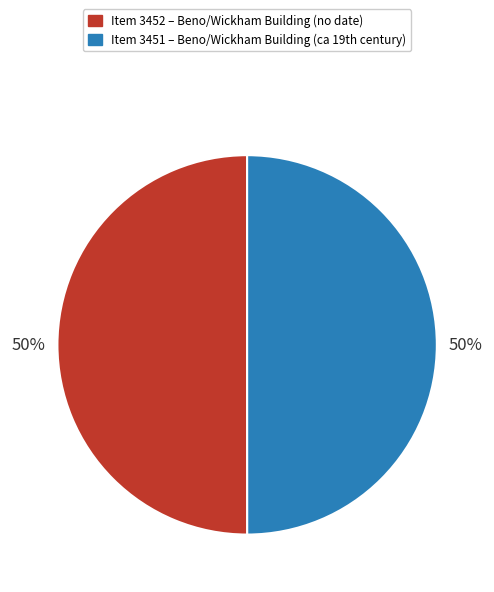

To the nearest percent, what is the average slice percentage?

50%